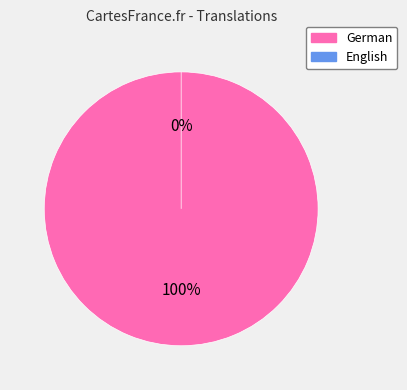

Is it true that German is 100% of the pie?

True